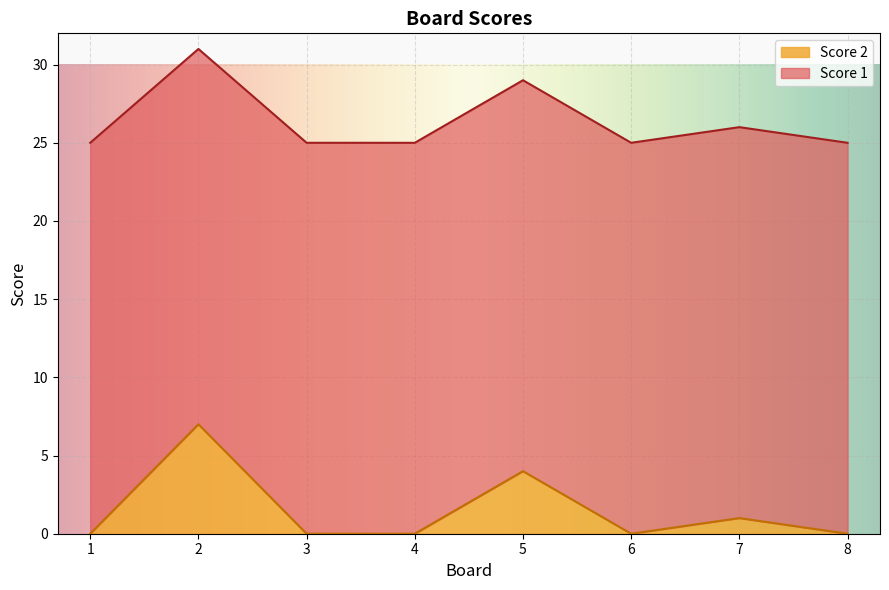

How many points are lower than both their immediate neighbors (excluding endpoints)?

1